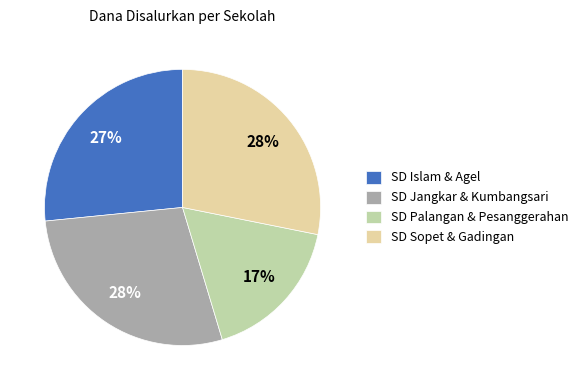

Between SD Jangkar & Kumbangsari and SD Palangan & Pesanggerahan, which is larger?

SD Jangkar & Kumbangsari